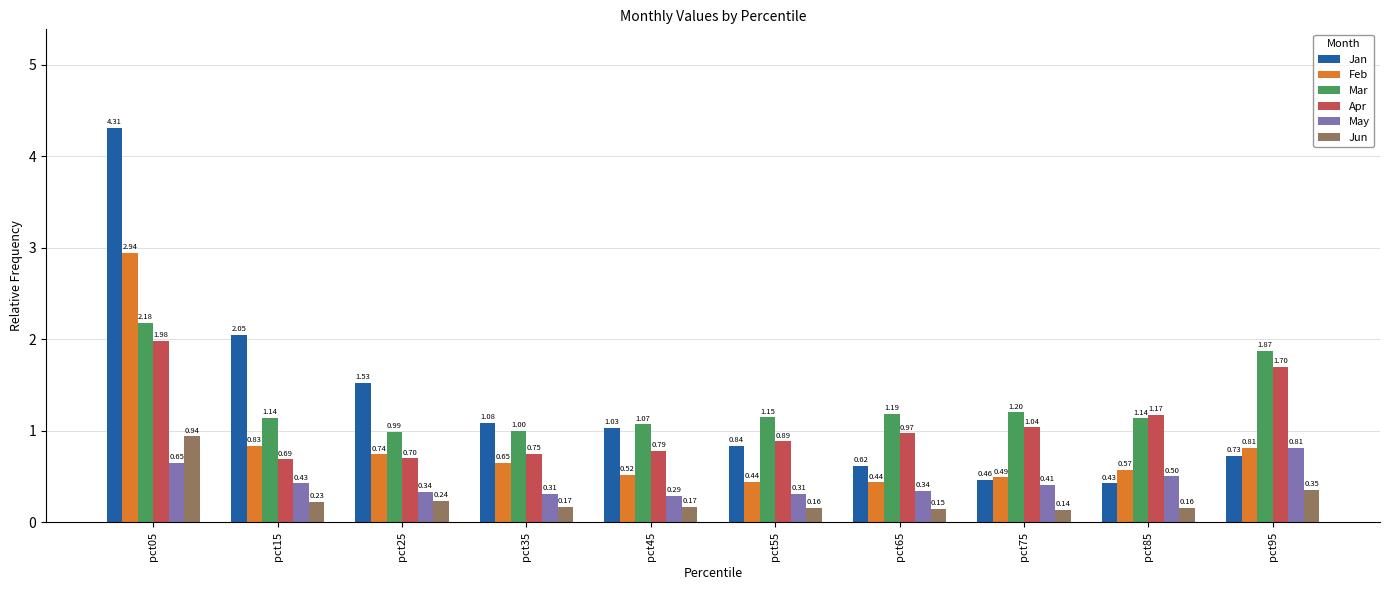

What is the sum of the Jun values at pct45 and pct95?

0.5